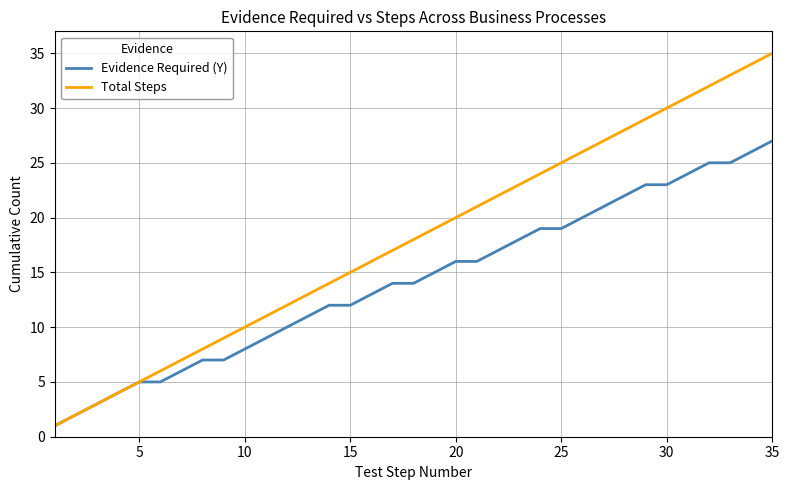

What is the average value of the Evidence Required (Y) series?

14